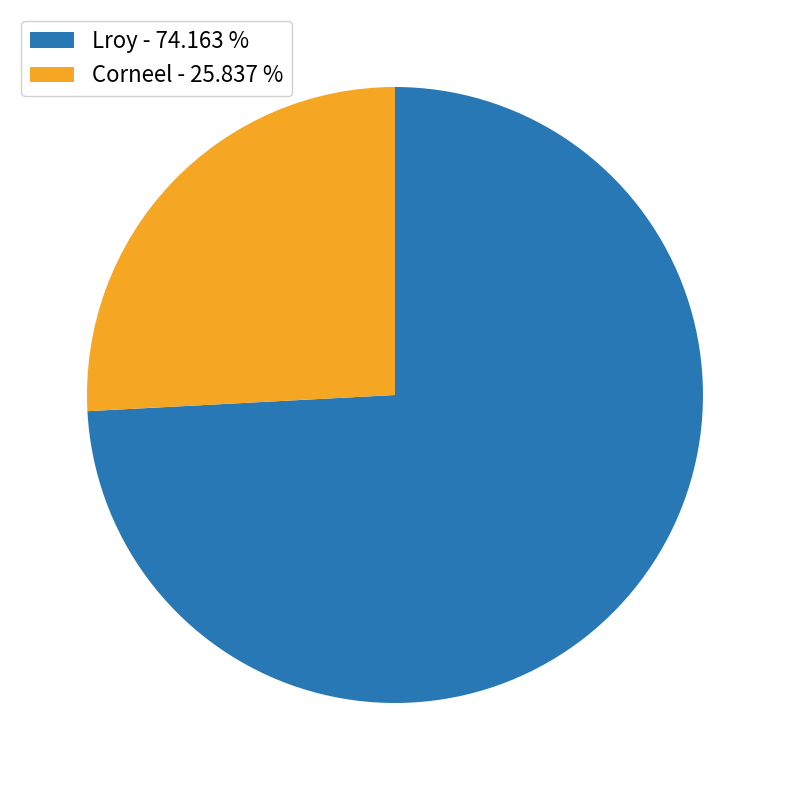

Between Corneel - 25.837 % and Lroy - 74.163 %, which is larger?

Lroy - 74.163 %